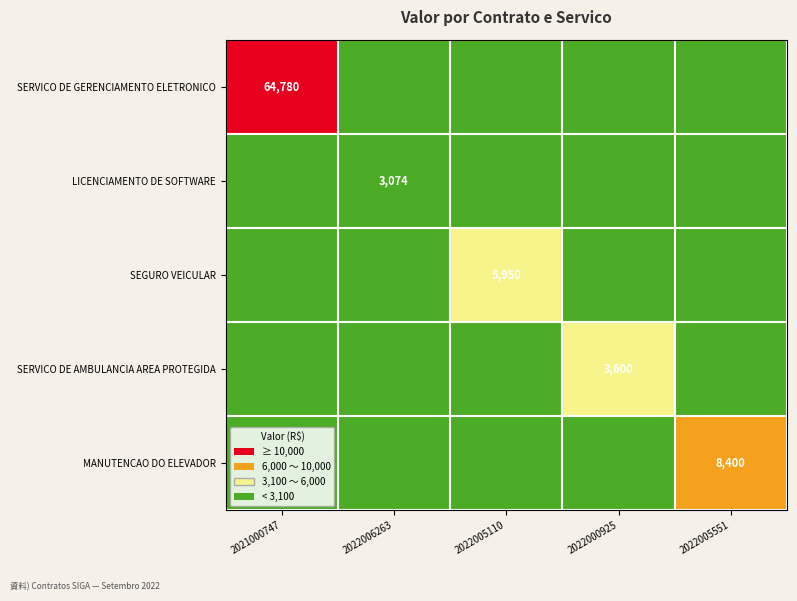

What is the total value across all series at 2022000925?

3600